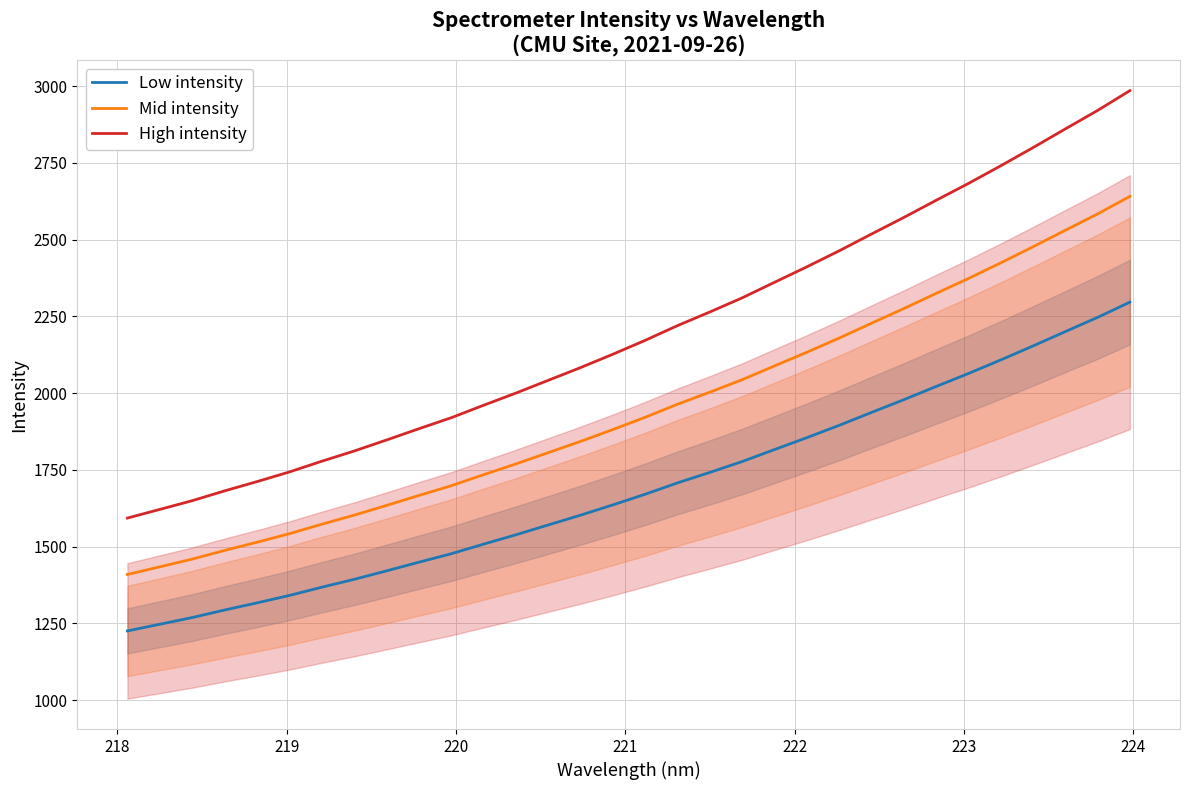

What is the lowest value of the Mid intensity series?

1409.3